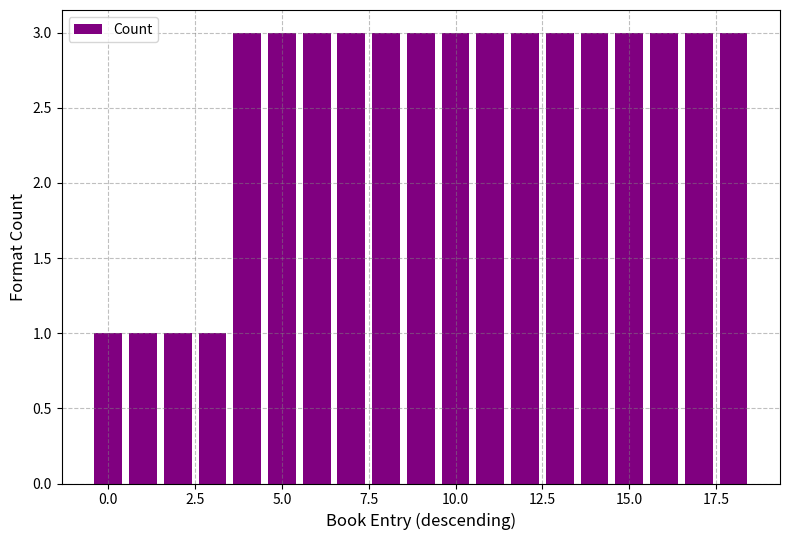

What is the greatest value displayed?

3